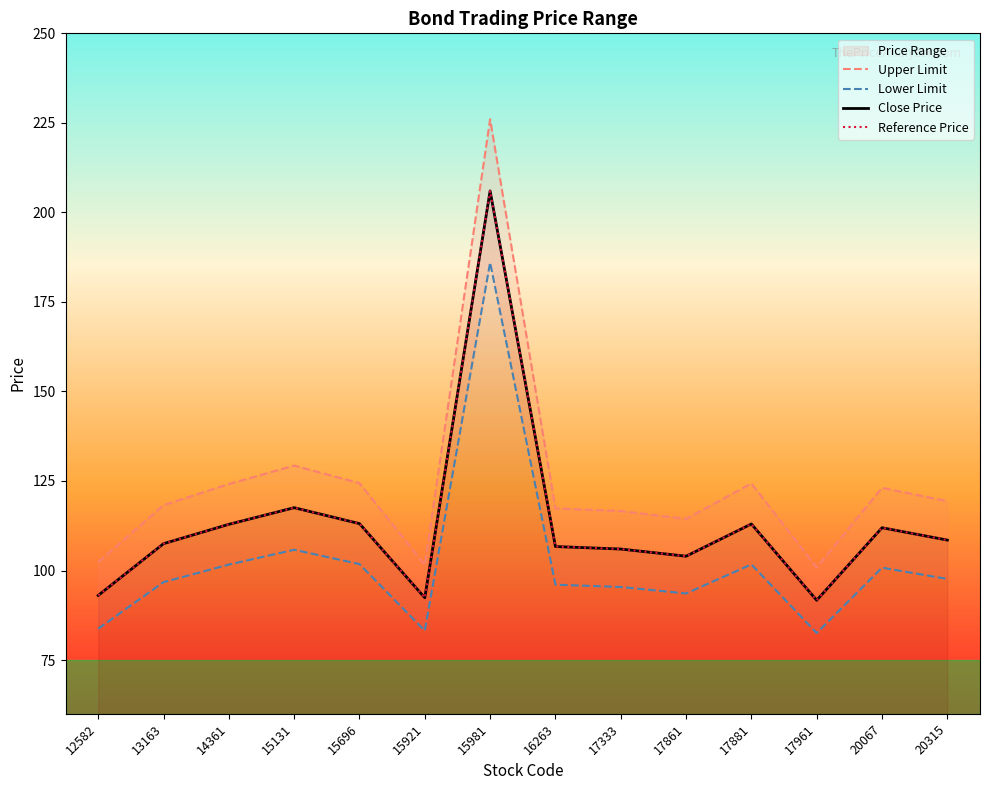

The value of Lower Limit at 17861 is 54.8. True or false?

False